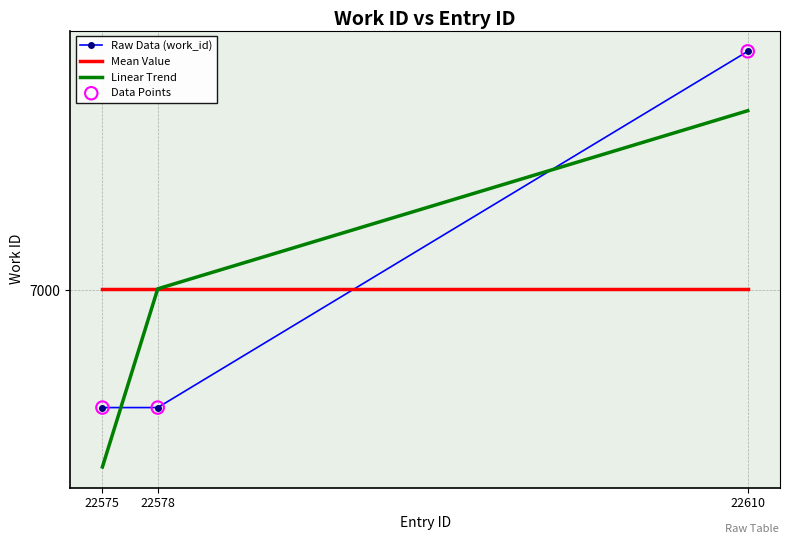

What is the total value across all series at 22578?

27362.0